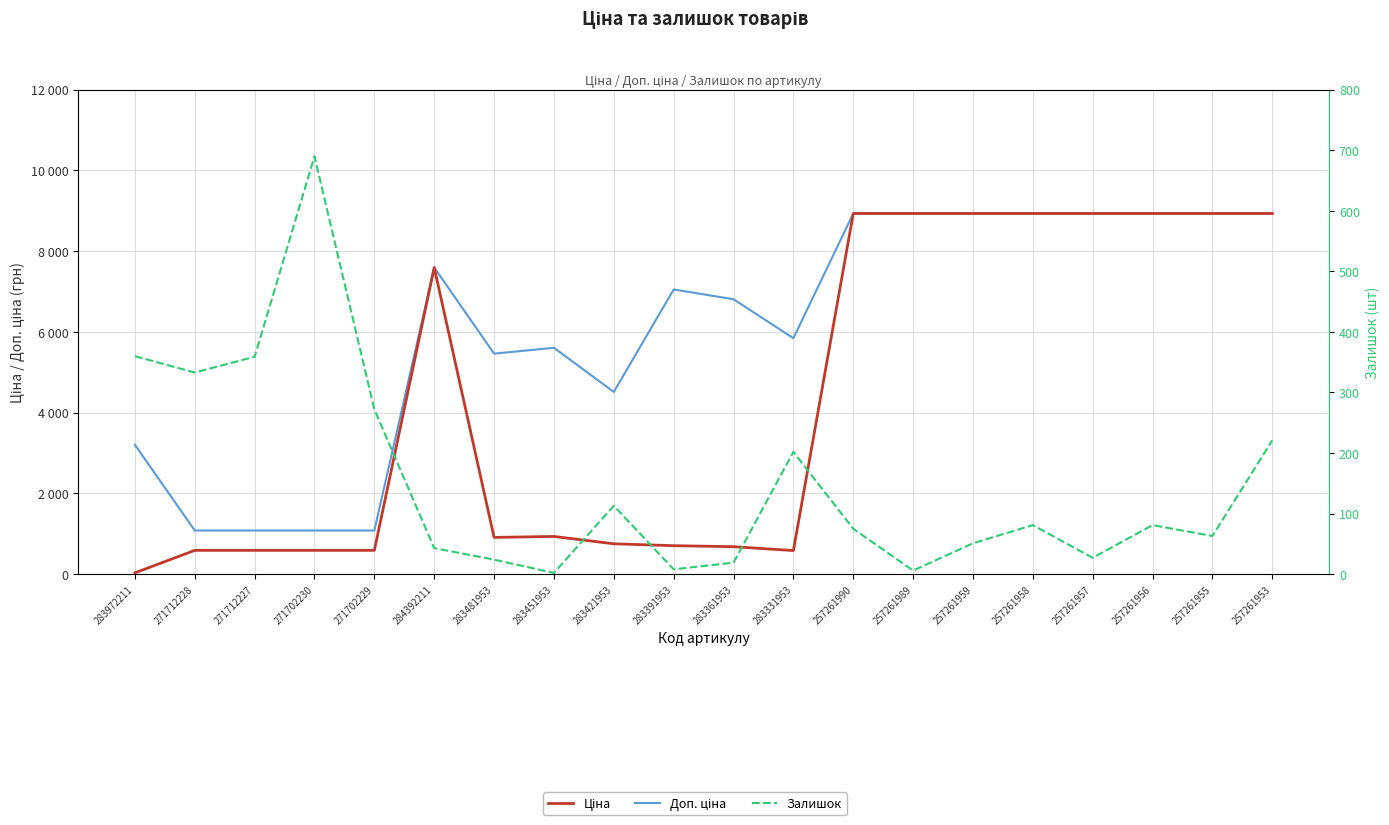

Between which two adjacent categories do Залишок and Ціна first intersect?

283972211 and 271712228